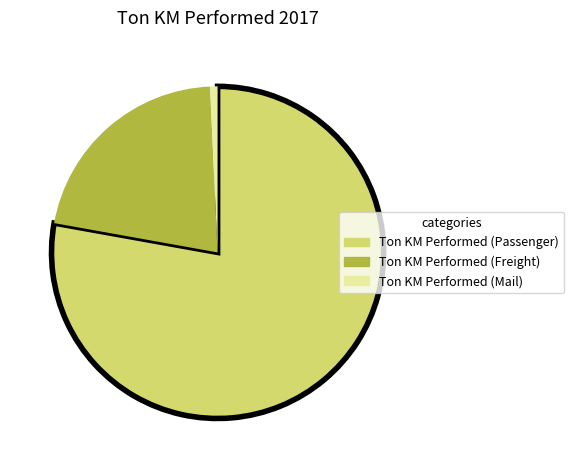

Which slice is the smallest?

Ton KM Performed (Mail)